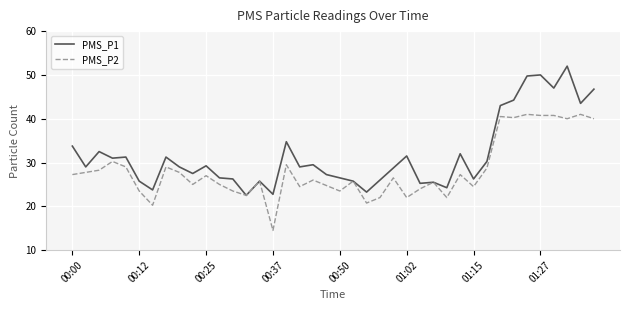

What are all the series names shown in the legend?

PMS_P1, PMS_P2